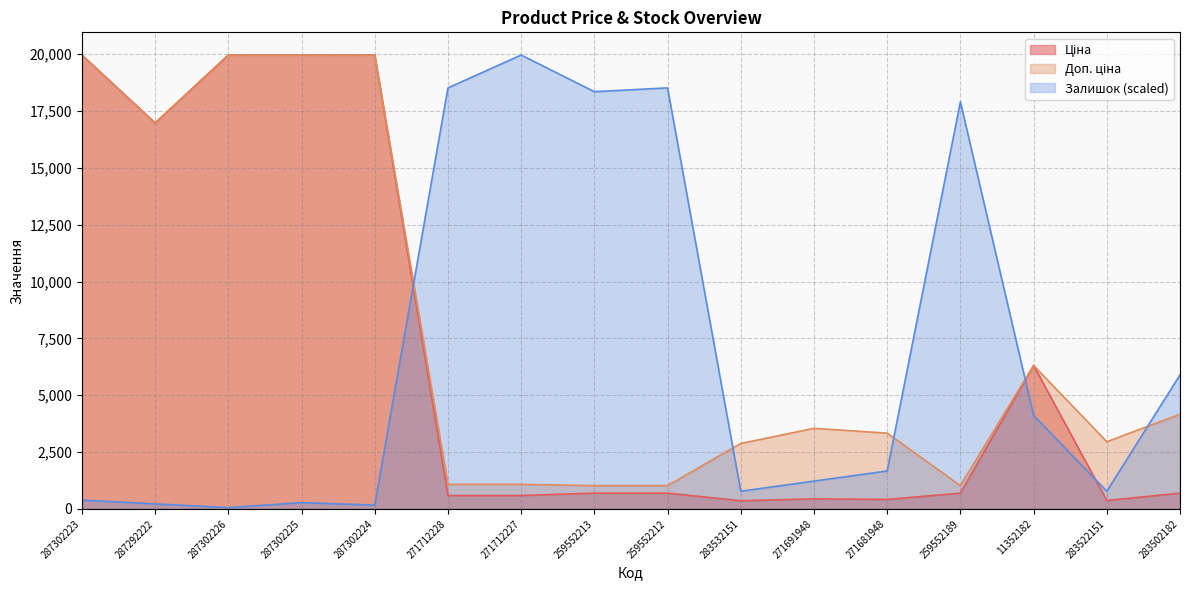

What is the minimum value shown in the chart?

55.6